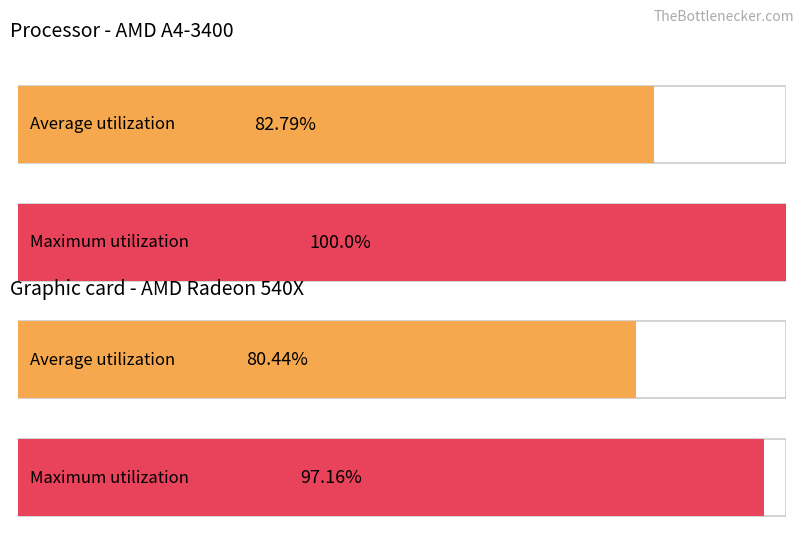

How many bars are there in each group?

2